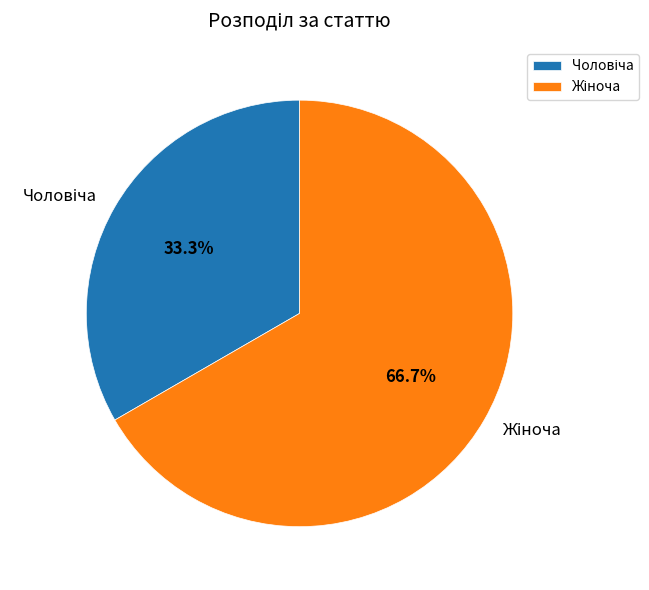

Does any single category account for the majority?

Yes